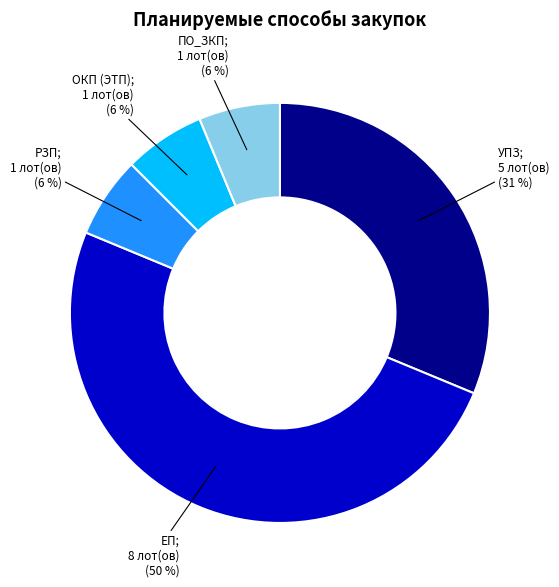

Does ОКП (ЭТП) represent more than half of the total?

No